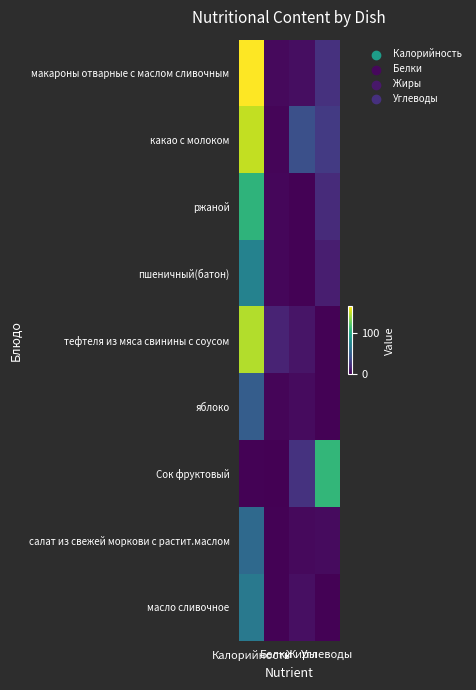

At which category is the sum across all series the highest?

Калорийность